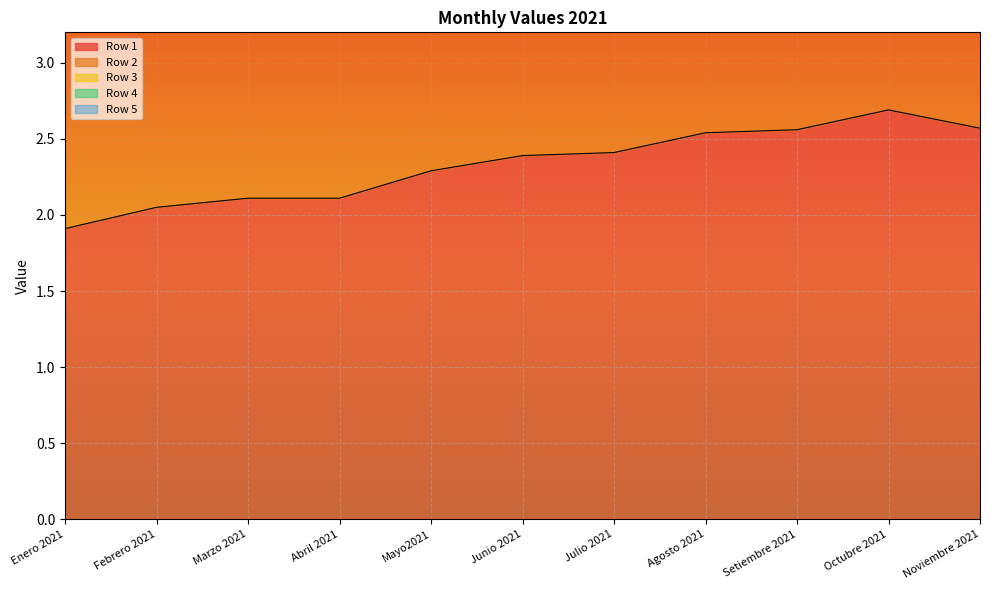

True or false: Row 4 and Row 2 cross at least once.

False